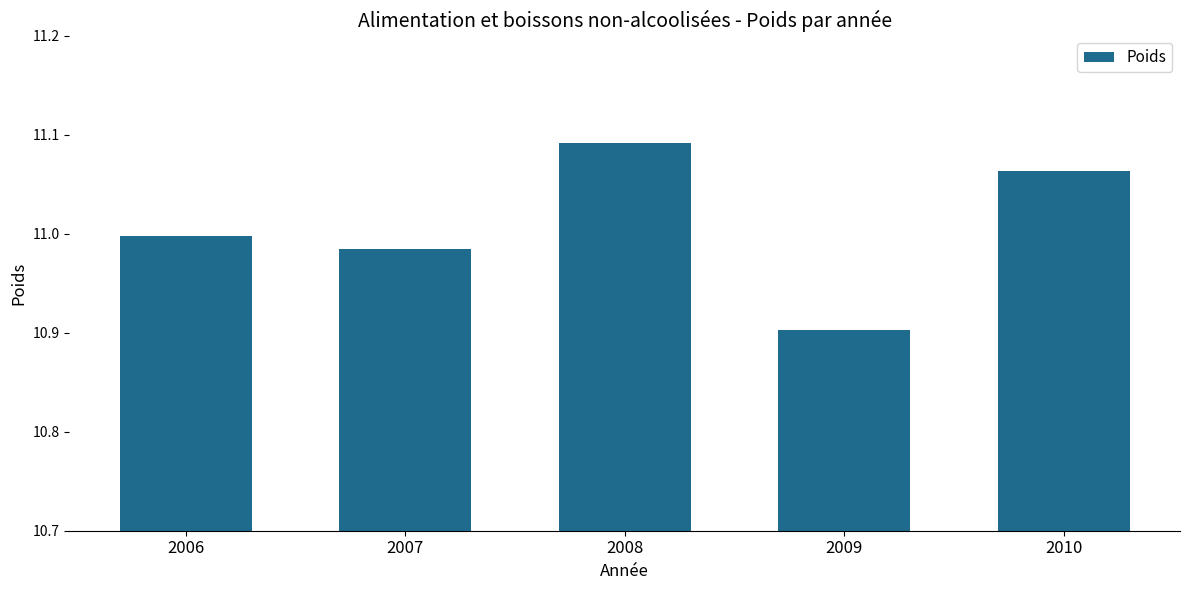

How many bars are there in total?

5